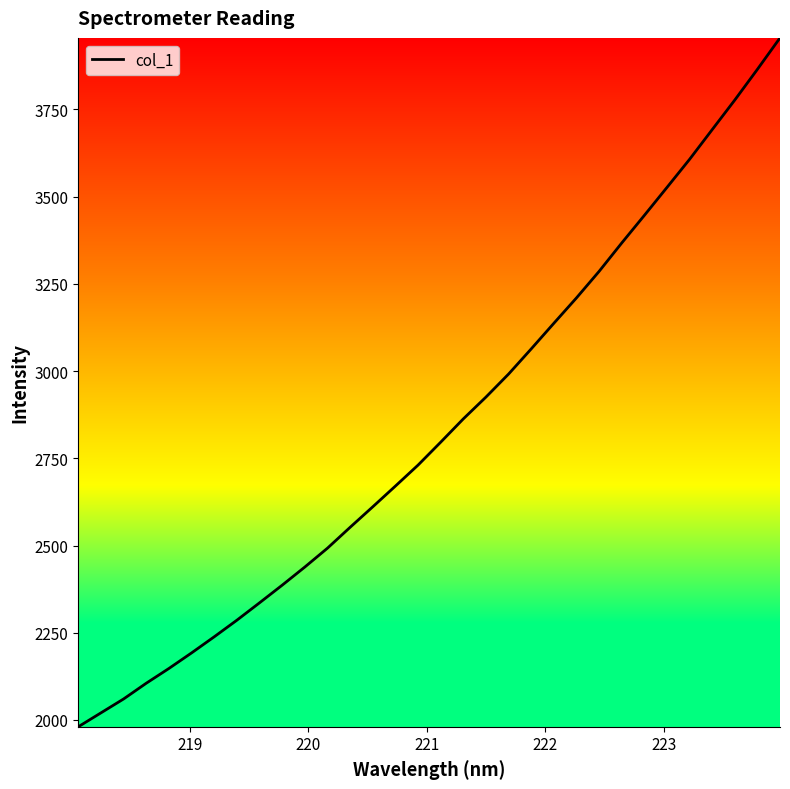

What is the maximum value shown in the chart?

3955.1